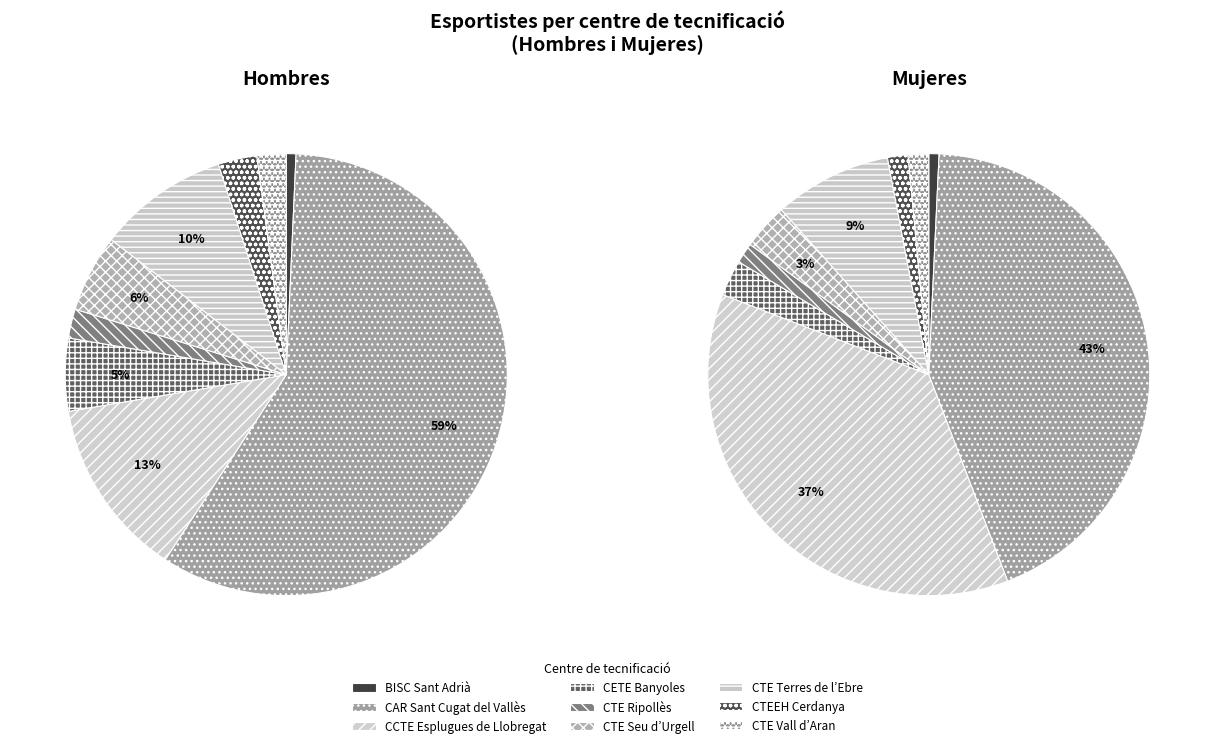

Between 5 and hombres, which is larger?

5